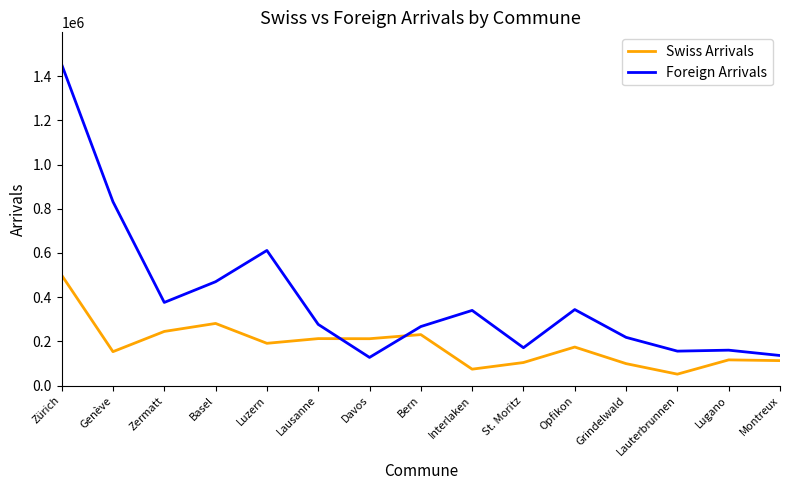

What are all the series names shown in the legend?

Swiss Arrivals, Foreign Arrivals